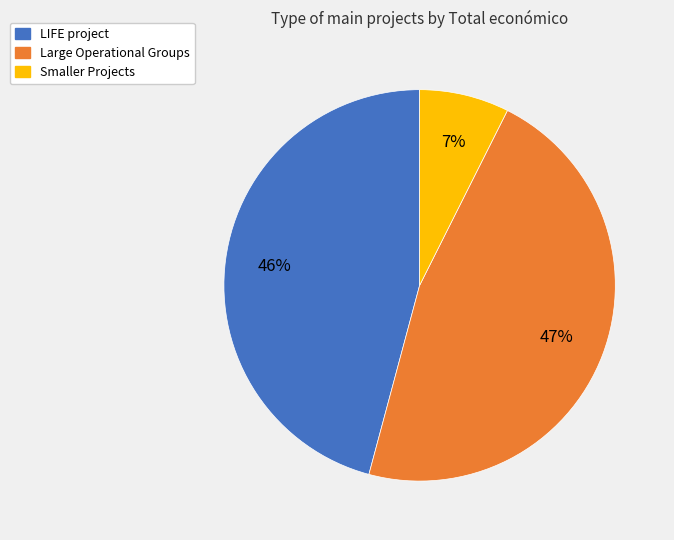

To the nearest percent, what is the average slice percentage?

33%